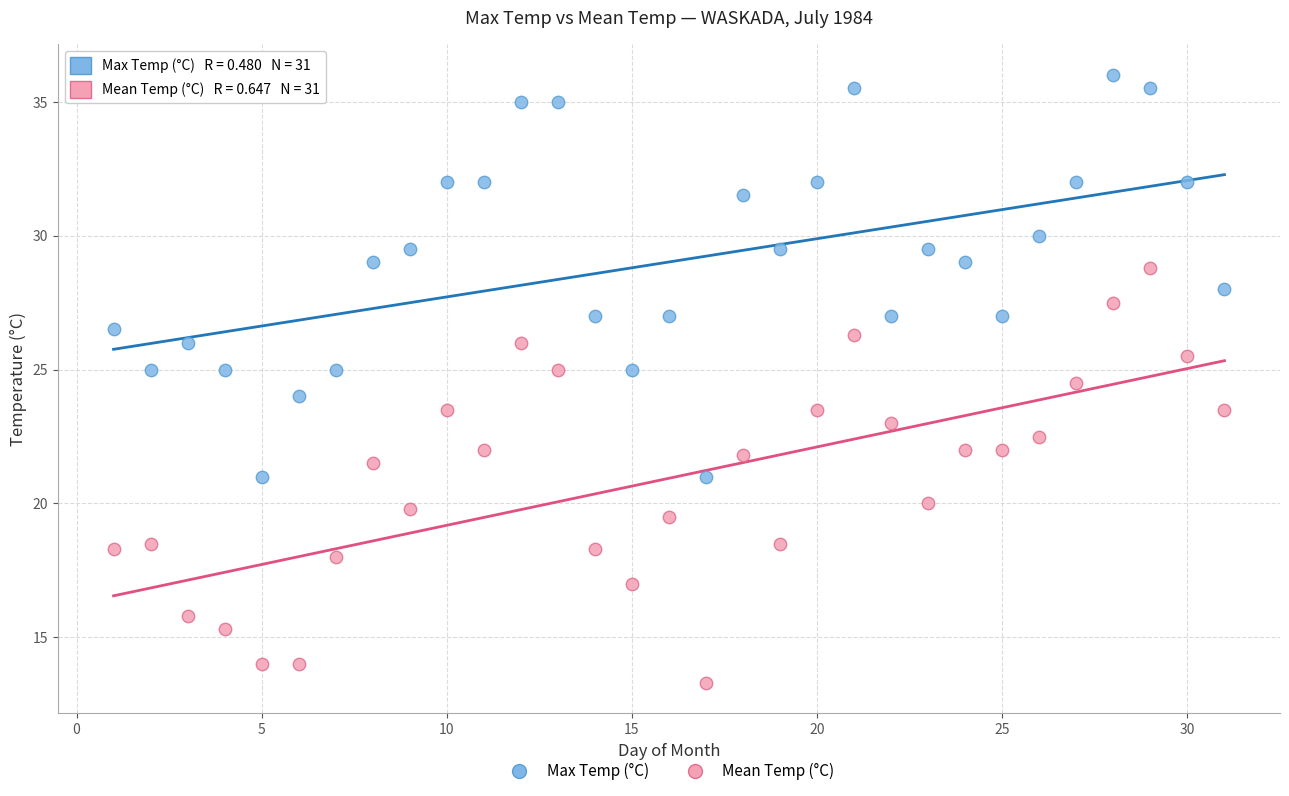

Across all data points, what is the range of X values (max minus min)?

30.0